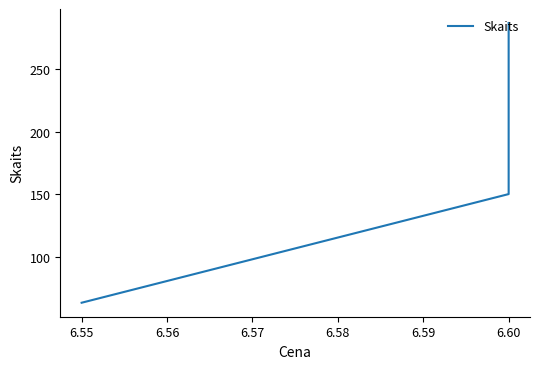

What is the sum of all values?

500